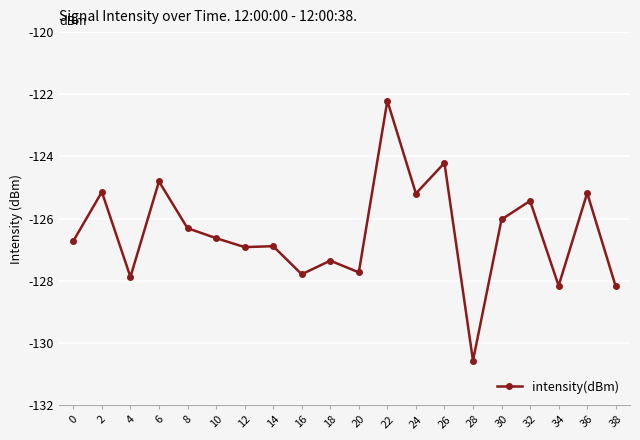

What is the change in value from 20 to 38?

-0.5